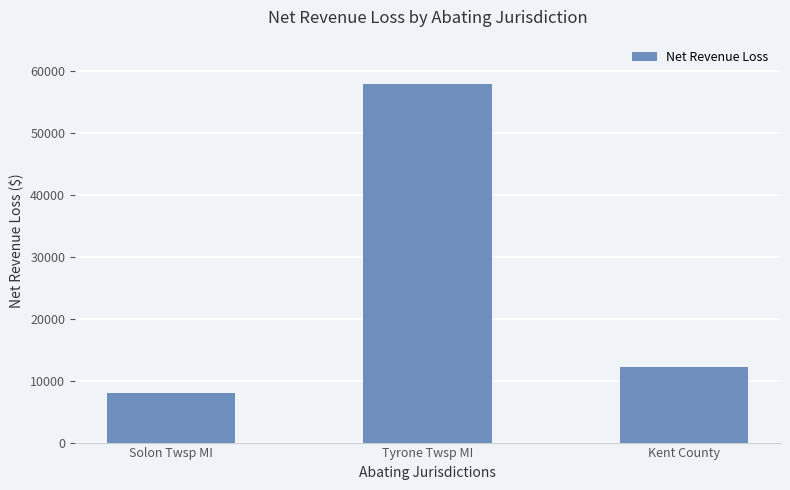

List the labels in order of value, largest first.

Tyrone Twsp MI, Kent County, Solon Twsp MI